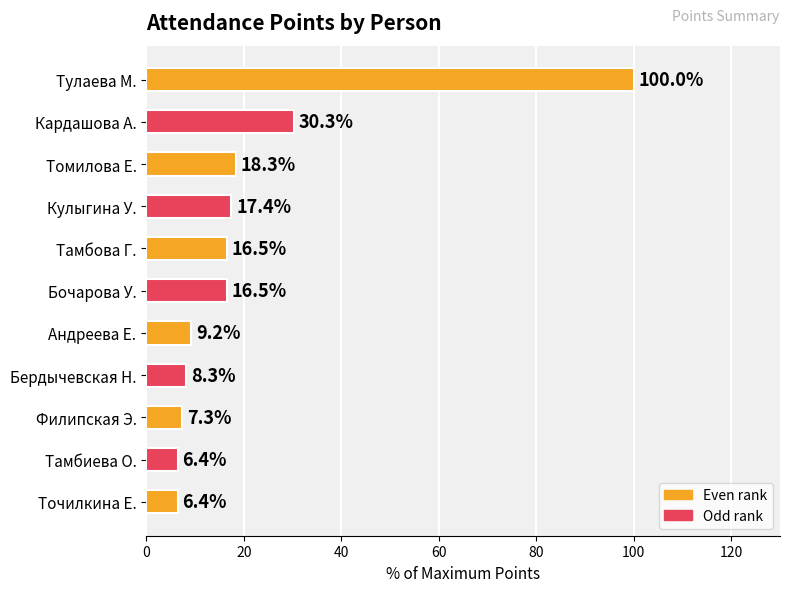

What is the difference between the second highest and second lowest values?

23.9